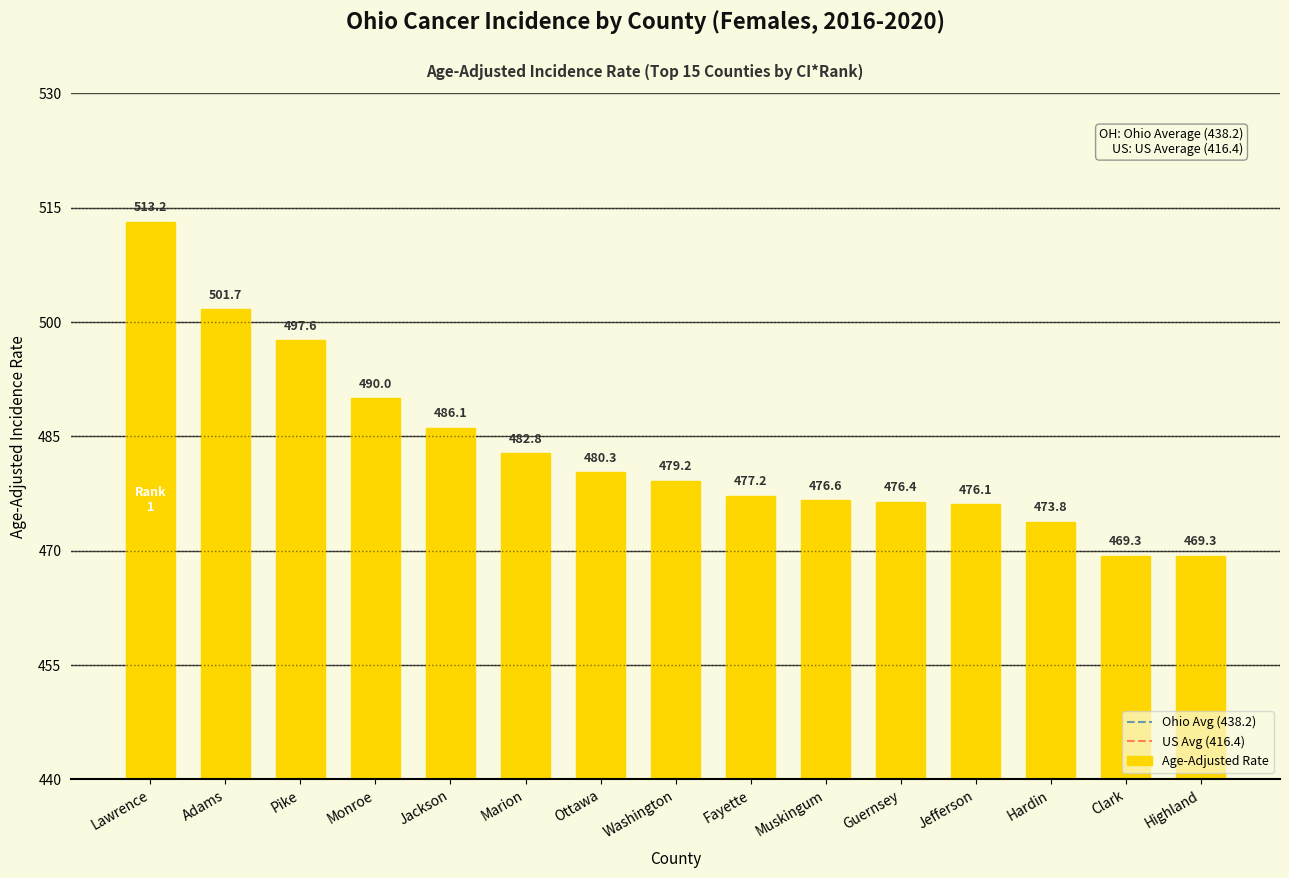

The chart shows a value of 247.4 at Monroe. True or false?

False